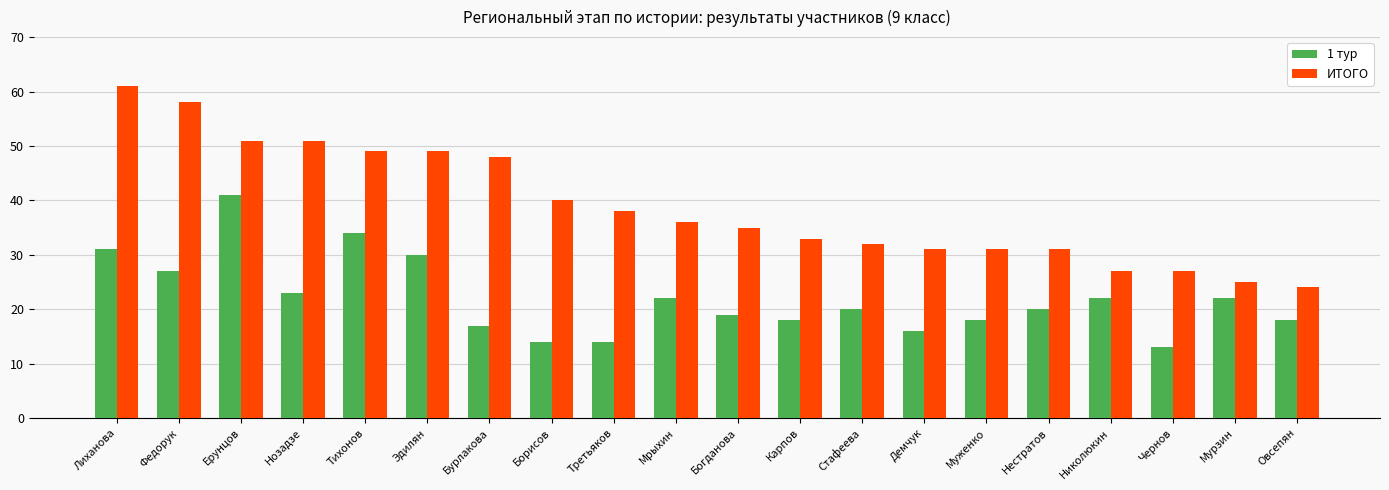

Rank the series at Муженко from highest to lowest value.

ИТОГО, 1 тур